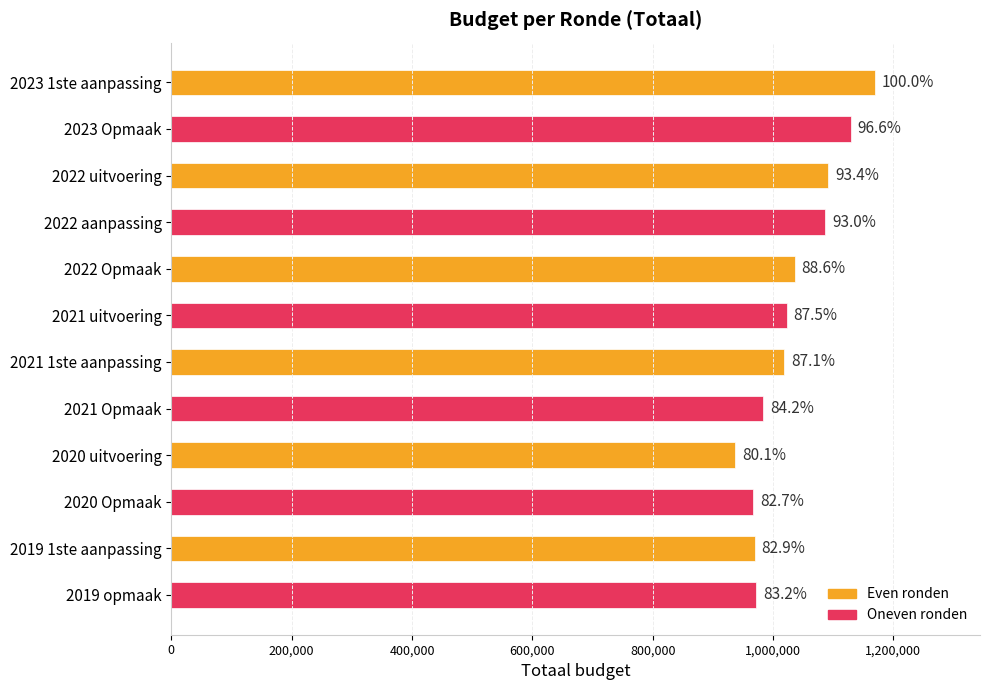

How many bars are there in total?

12